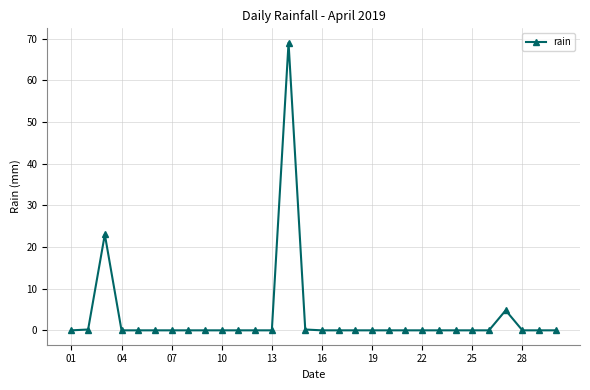

Count the number of data series in this chart.

1